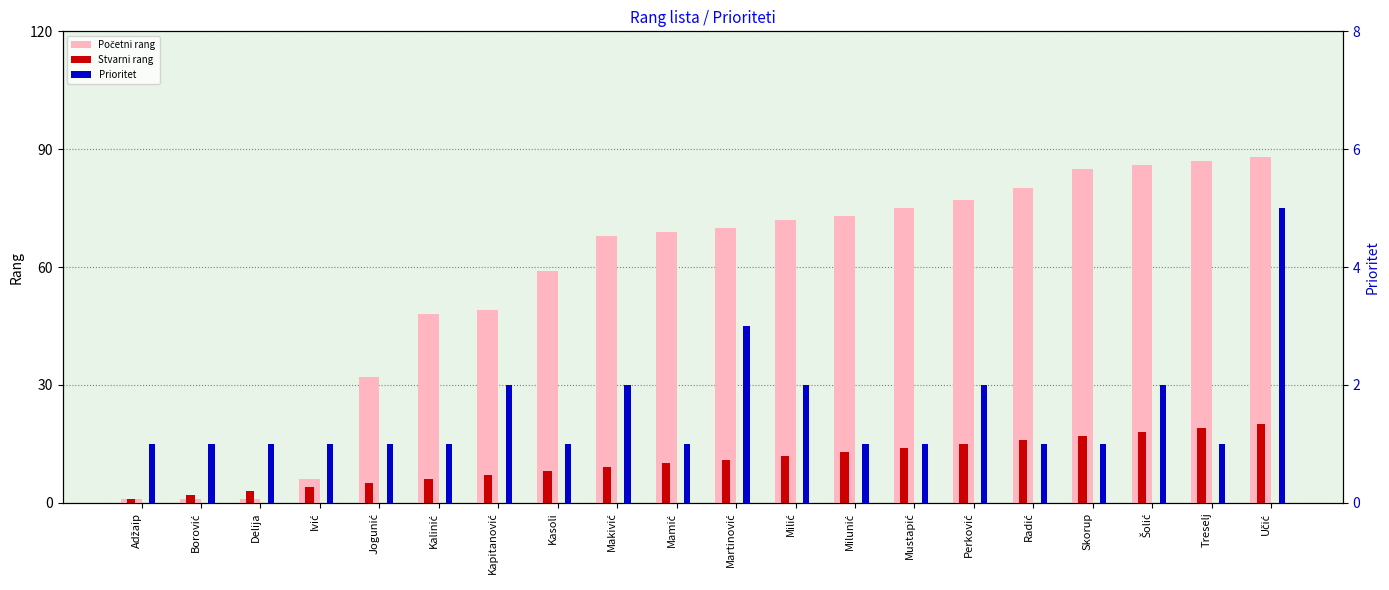

At which label does Početni rang reach its peak?

Učić